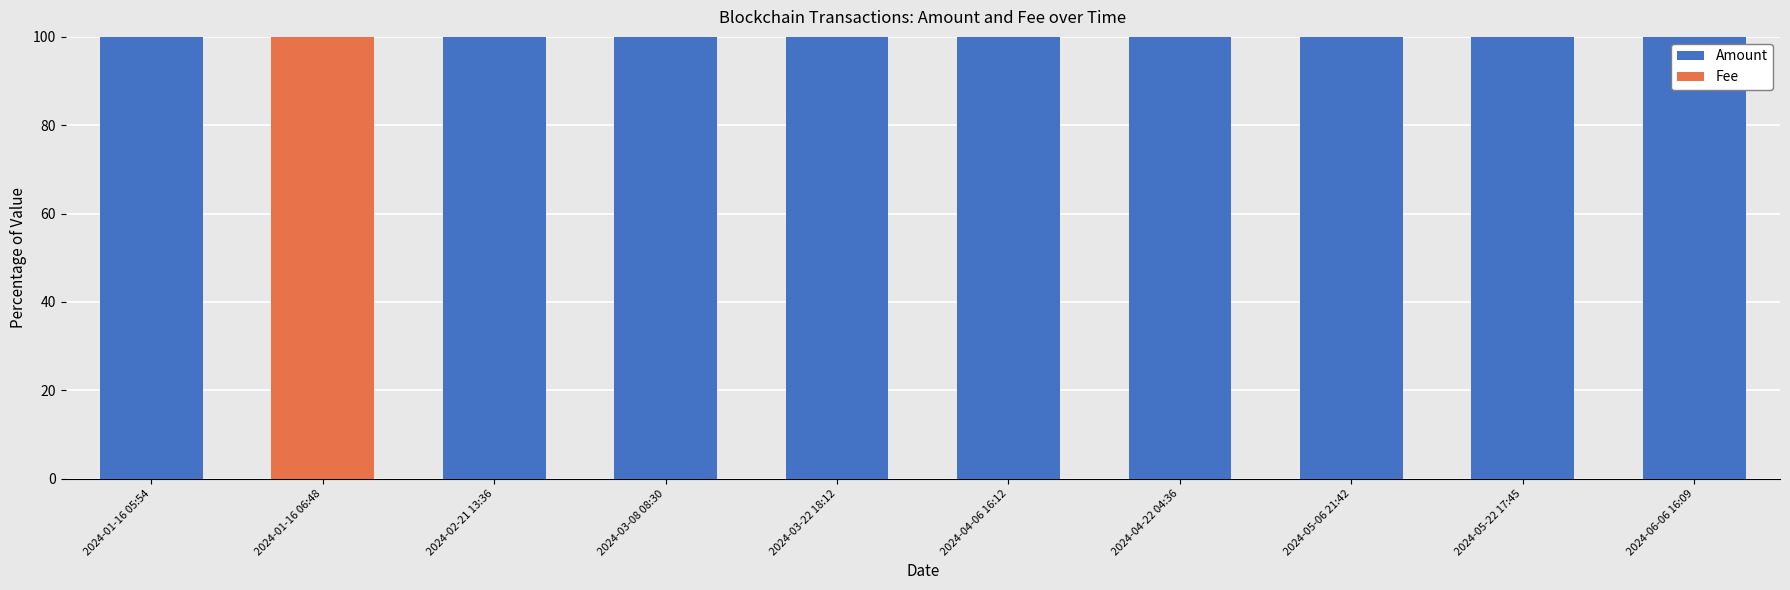

The value of Amount at 2024-03-22 18:12 is 134.8. True or false?

False